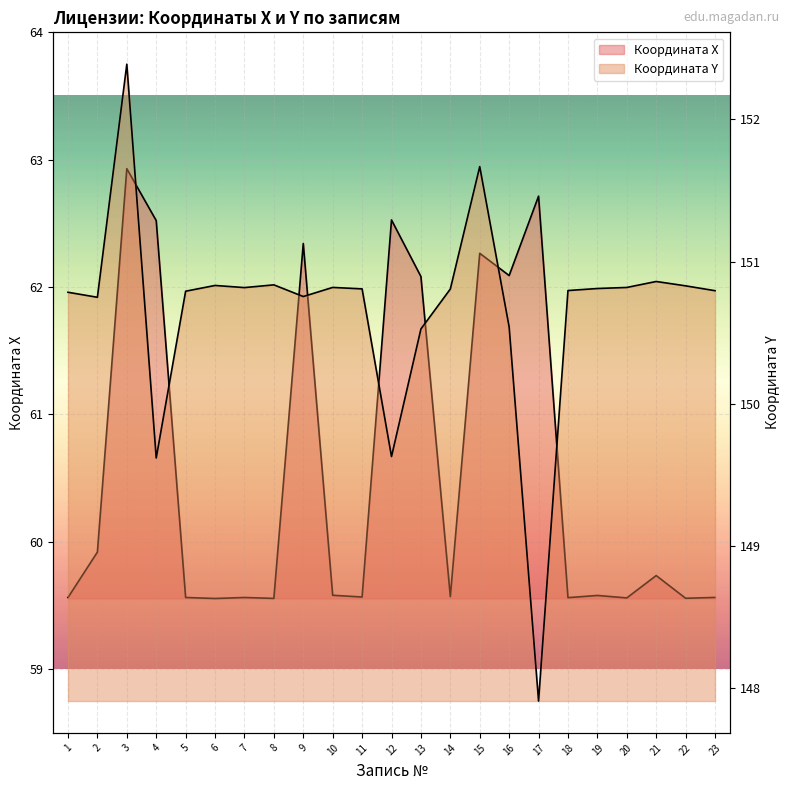

At which category does the chart reach its minimum across all series?

6